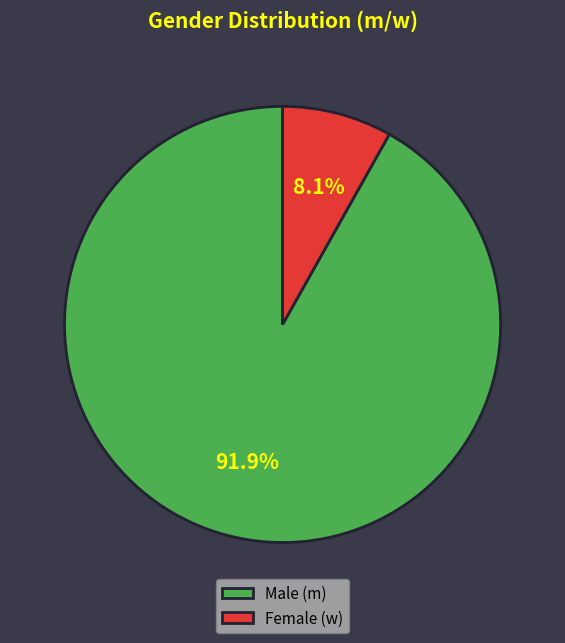

Between Male (m) and Female (w), which is larger?

Male (m)